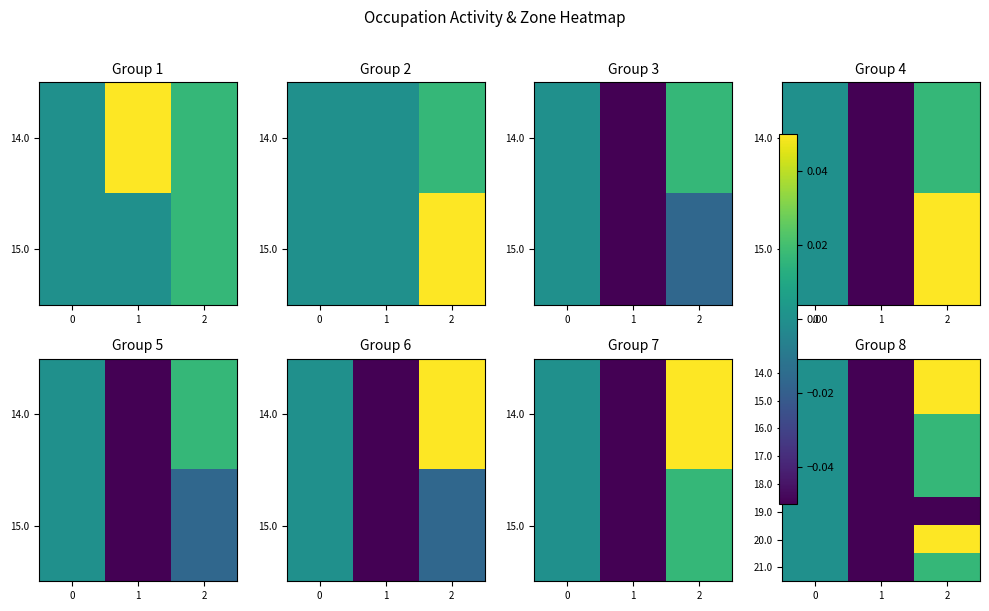

List the labels in order of 17.0 value, smallest first.

1, 0, 2